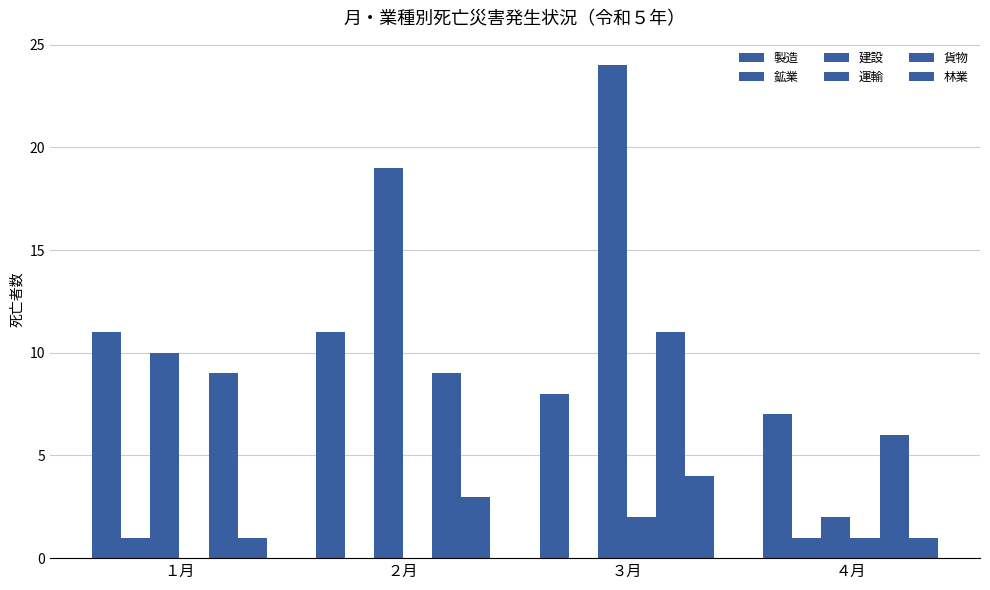

How many data points does each series have?

4